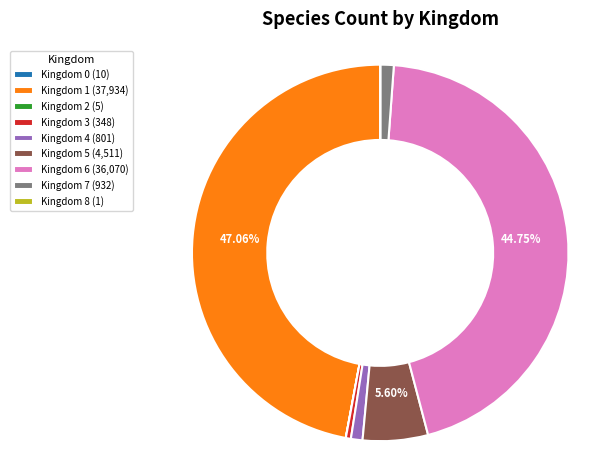

True or false: Kingdom 6 accounts for 45% of the total.

True